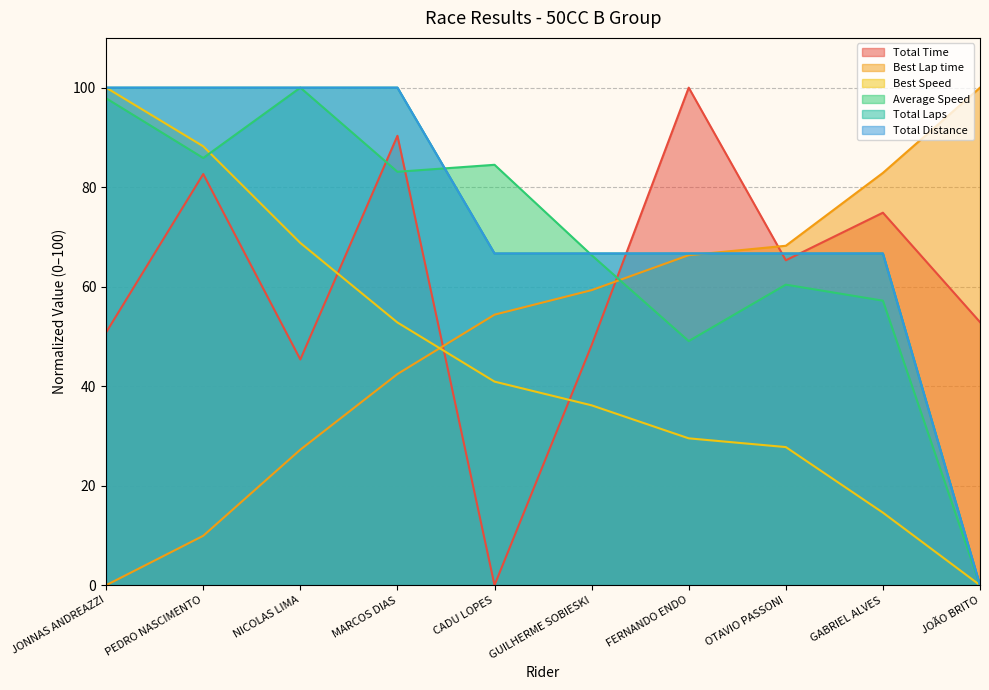

List the series in order of their peak value, highest first.

Total Time, Best Lap time, Best Speed, Average Speed, Total Laps, Total Distance